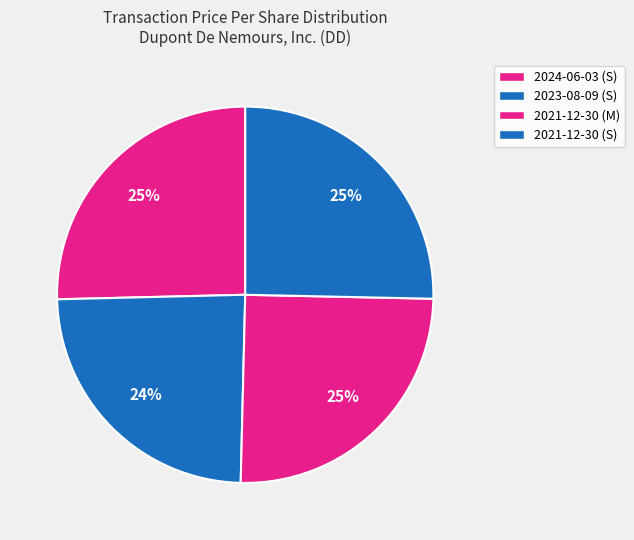

To the nearest percent, what percentage of the pie is 2024-06-03 (S)?

25%